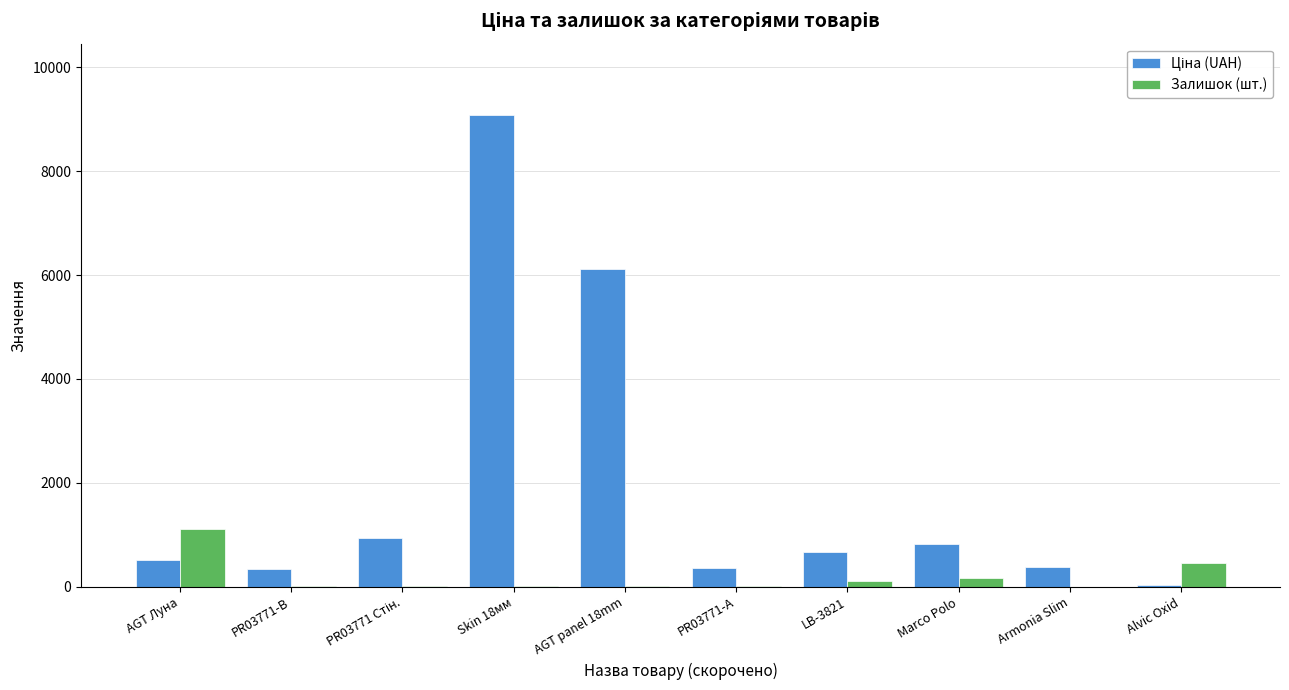

Where is Залишок (шт.) nearest to the value 555?

Alvic Oxid